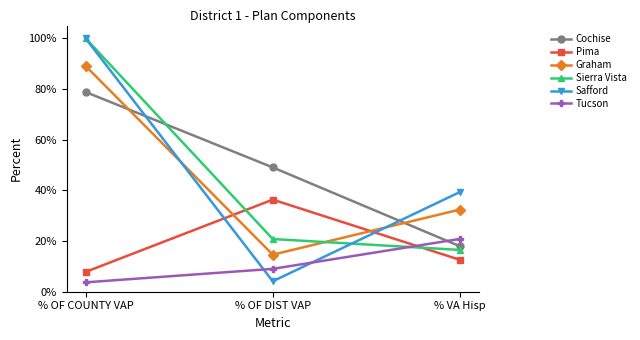

What is the difference between the maximum and minimum values in the Safford series?

95.9